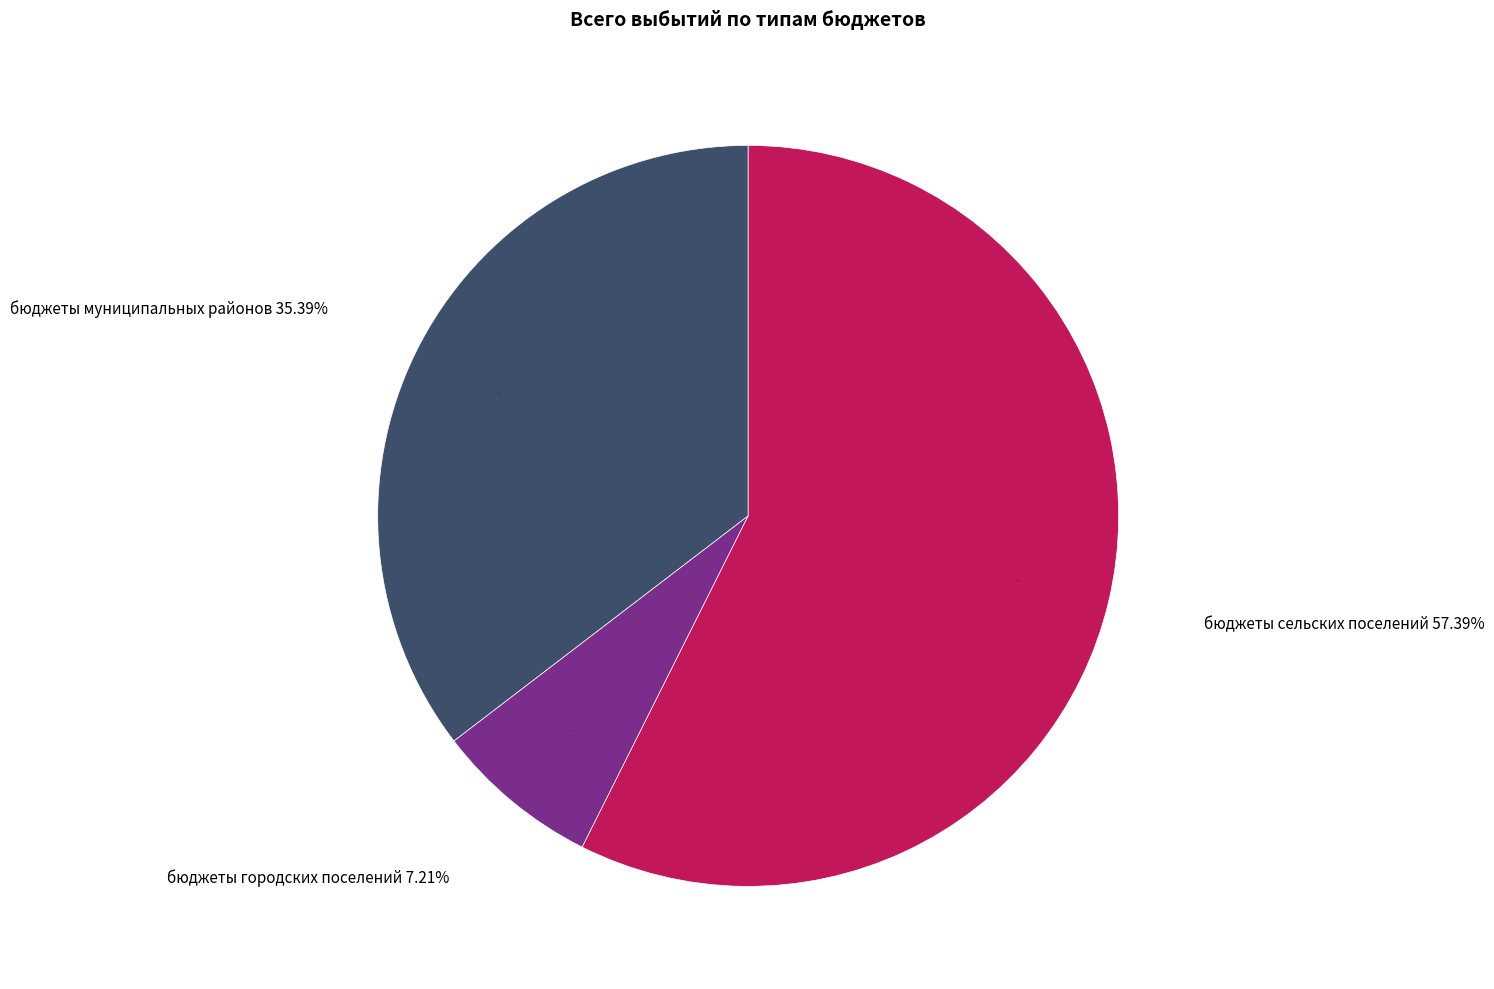

Which category has the biggest portion of the pie?

бюджеты сельских поселений